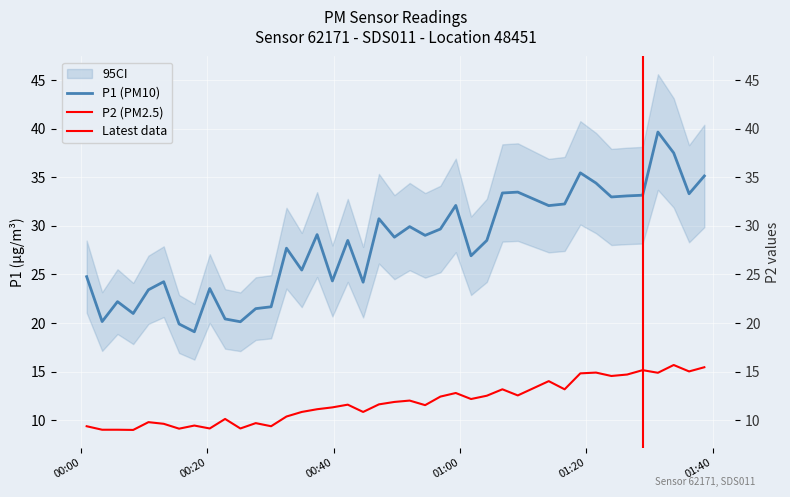

How many values in the P2 series exceed 11?

24